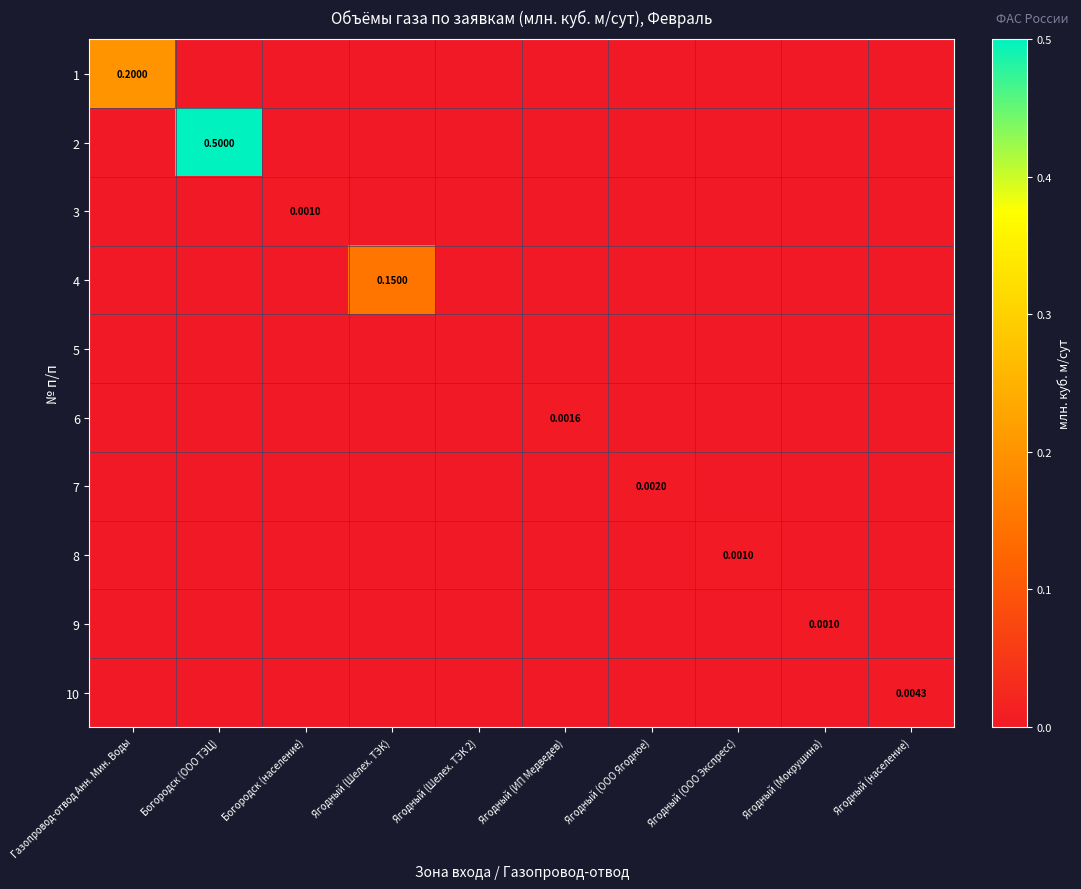

Between Газопровод-отвод Анн. Мин. Воды and Ягодный (население), which series saw the biggest shift?

1